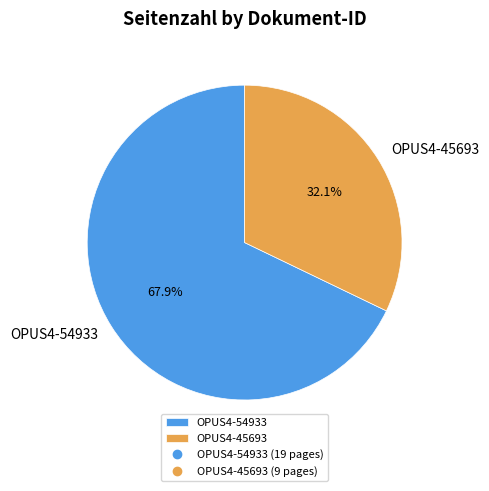

Is there a majority slice in this chart?

Yes